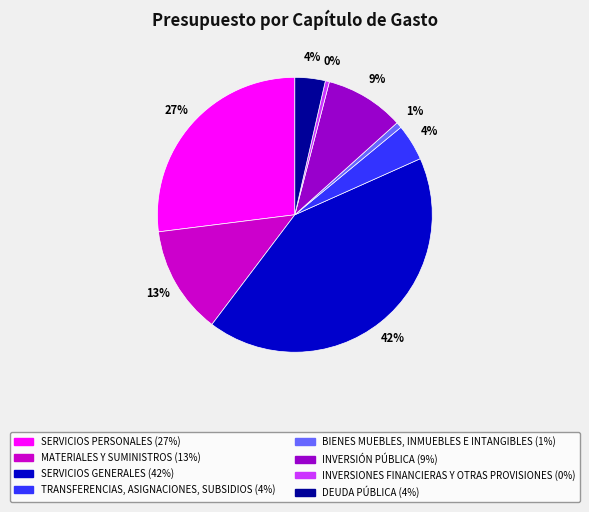

Which category has the biggest portion of the pie?

SERVICIOS GENERALES